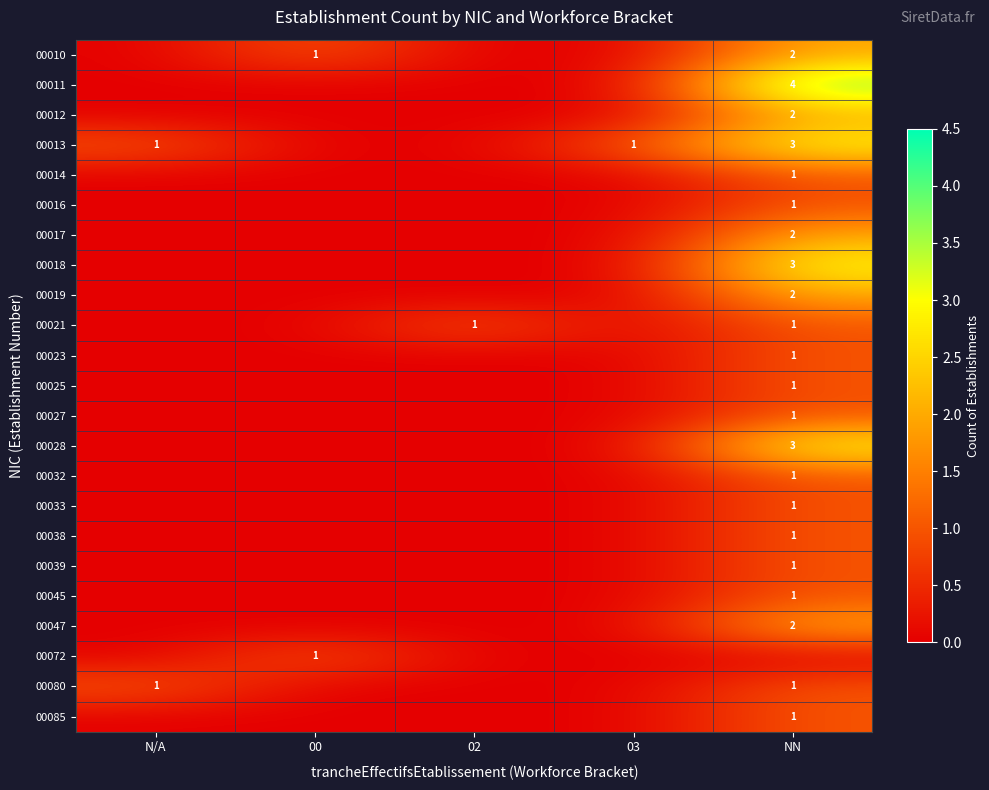

How many series are shown in this chart?

23